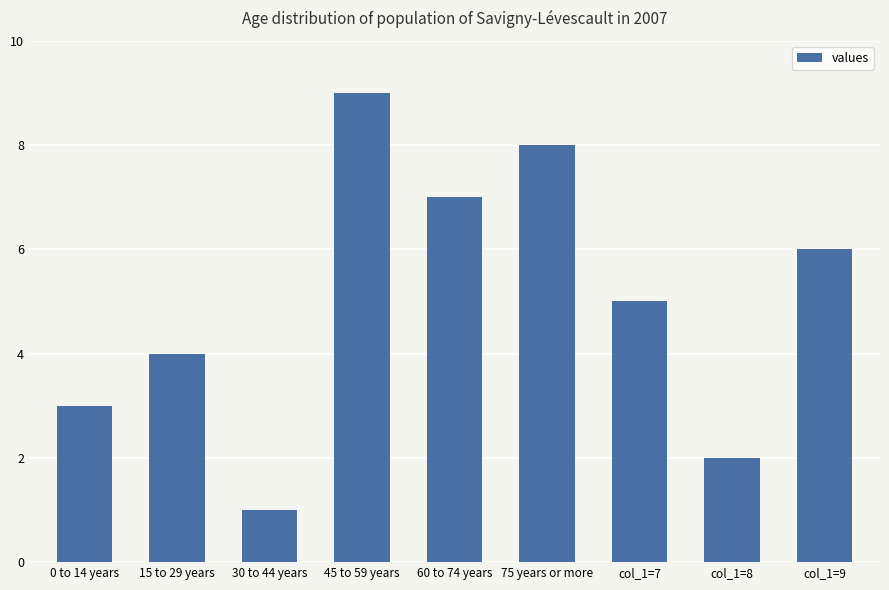

The value at 30 to 44 years is 2. True or false?

False